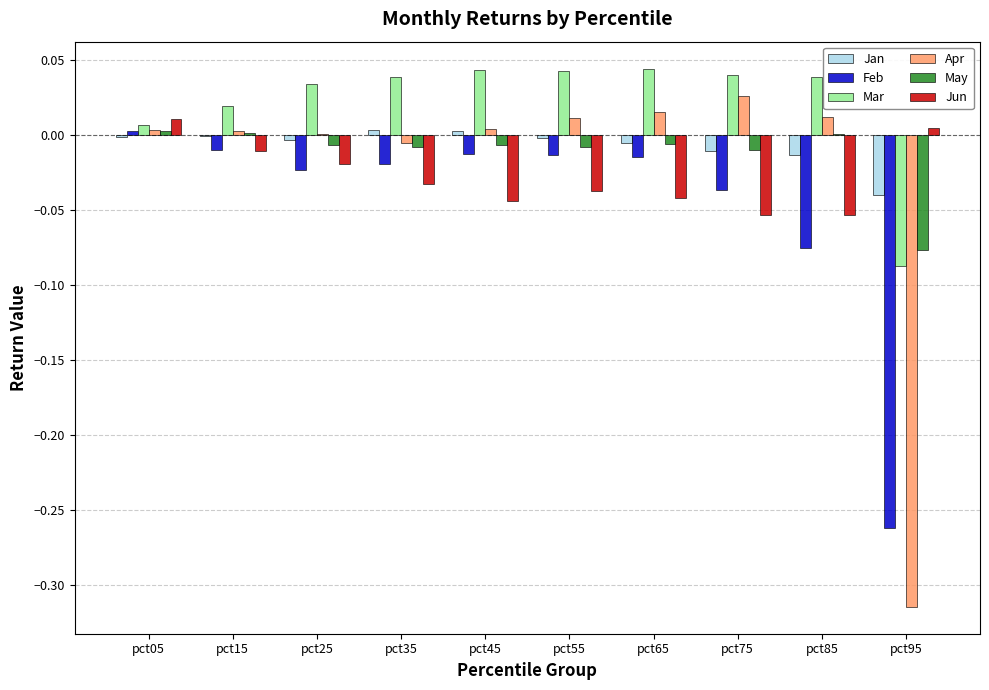

Which series changed the most between pct25 and pct85?

Feb